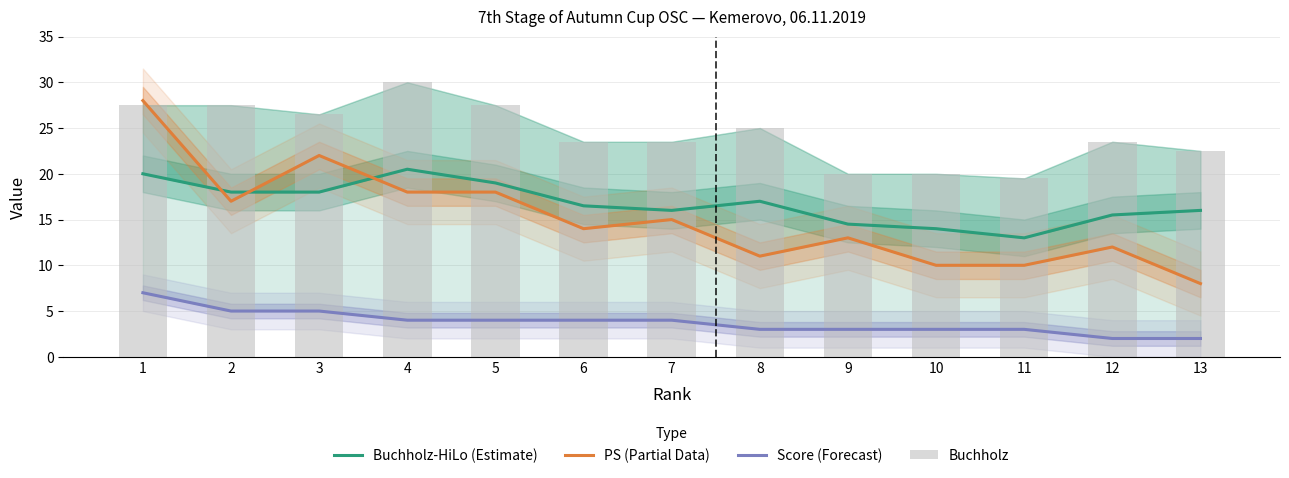

Which series has the largest total across all categories?

Buchholz